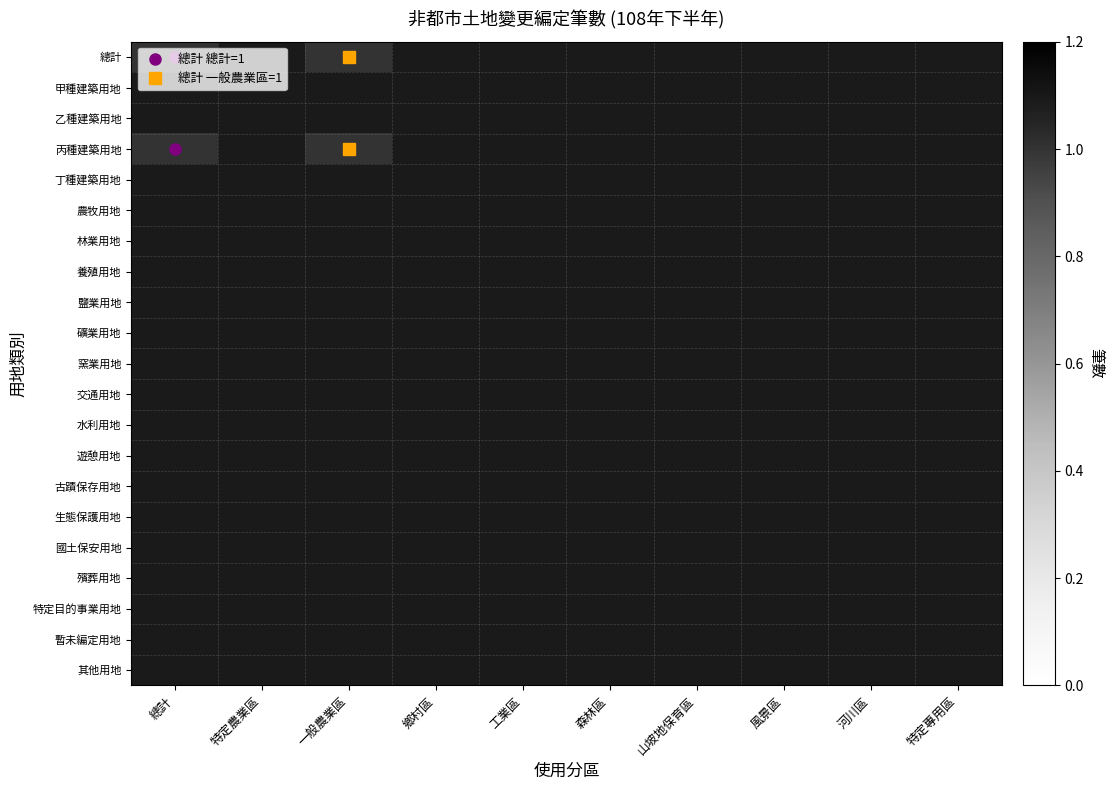

How many data points does each series have?

10